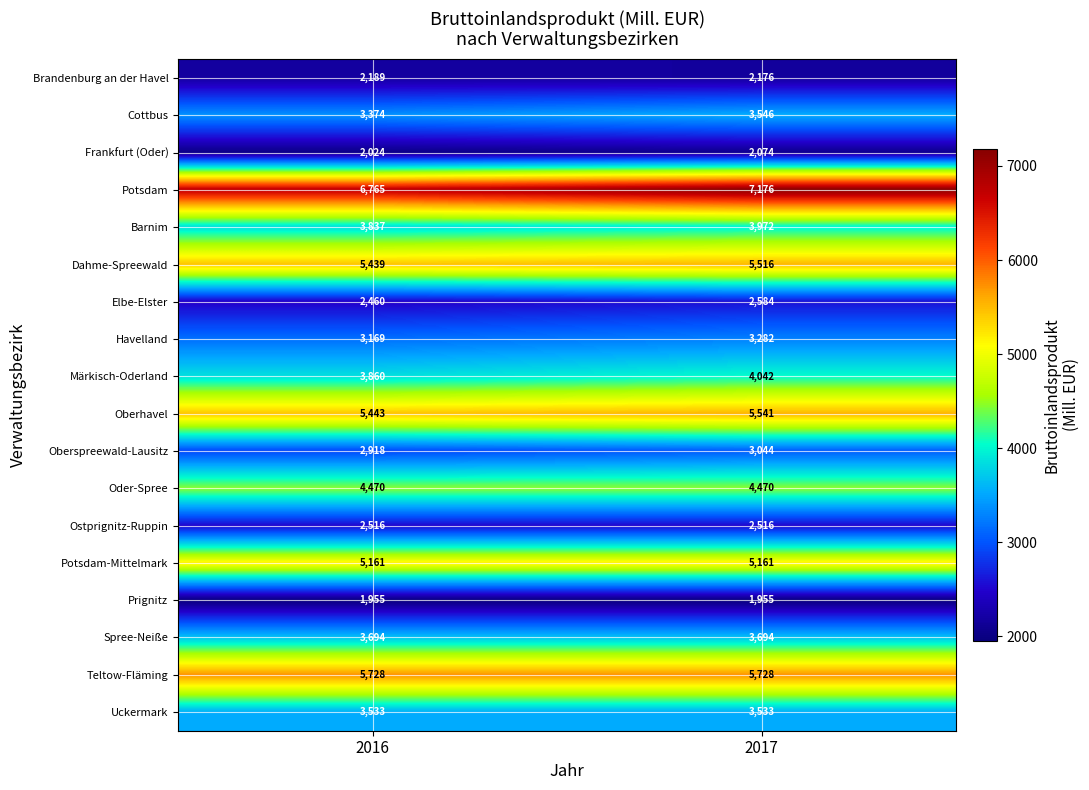

Count the number of data series in this chart.

18